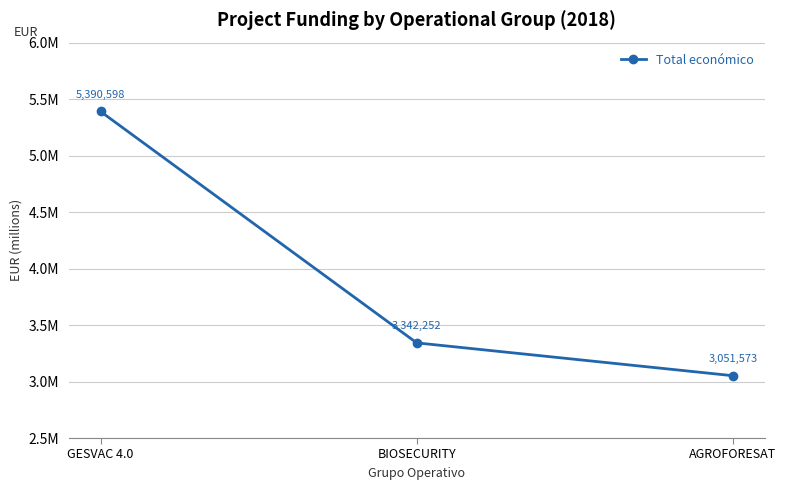

Does the chart have visible grid lines?

Yes